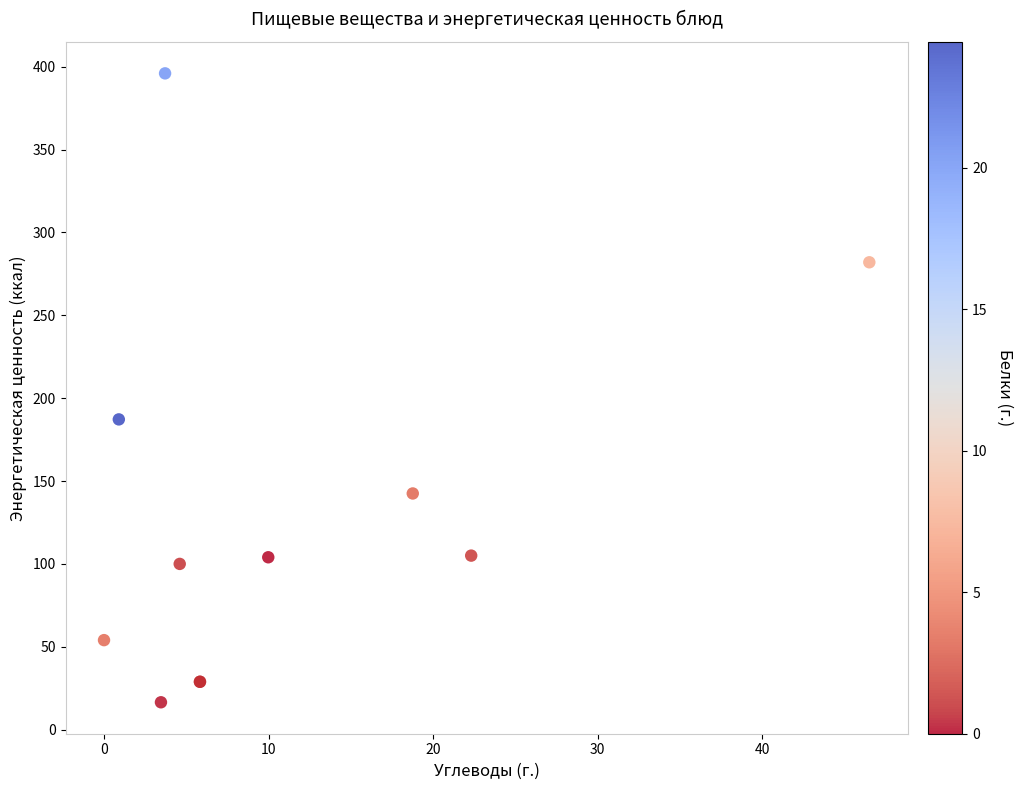

What Y value in the scatter plot is closest to 206?

187.2